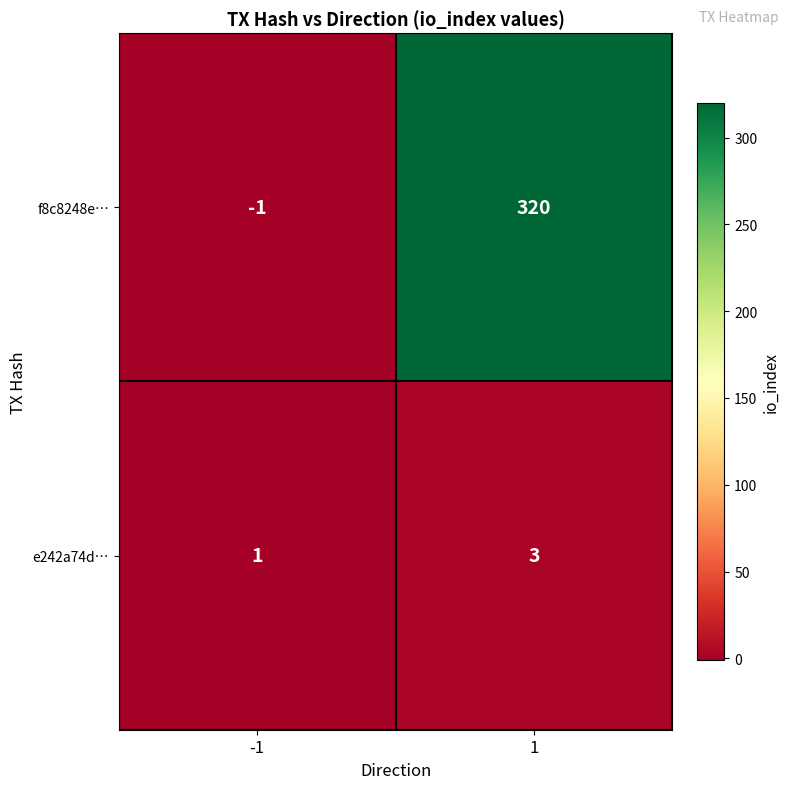

Reading left to right, what are all the values shown in this chart?

f8c8248e…: -1	320
e242a74d…: 1	3